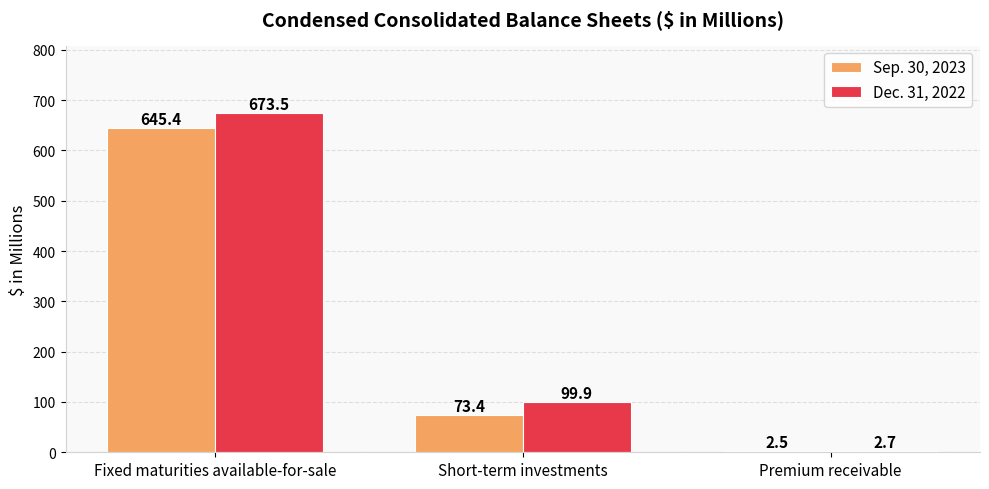

What position from the left is Short-term investments?

2